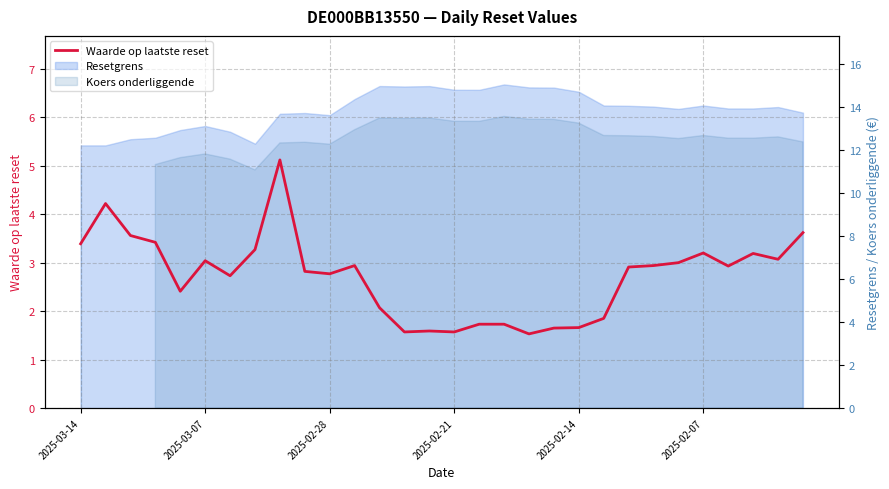

What is the sum of the values at 2025-02-21 and 15?

5.0